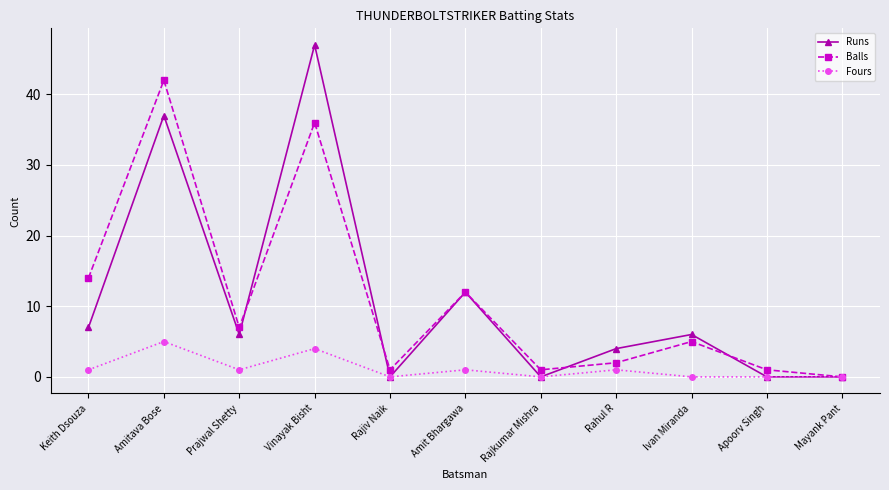

Reading left to right, extract all data points from this chart.

Runs: 7	37	6	47	0	12	0	4	6	0	0
Balls: 14	42	7	36	1	12	1	2	5	1	0
Fours: 1	5	1	4	0	1	0	1	0	0	0